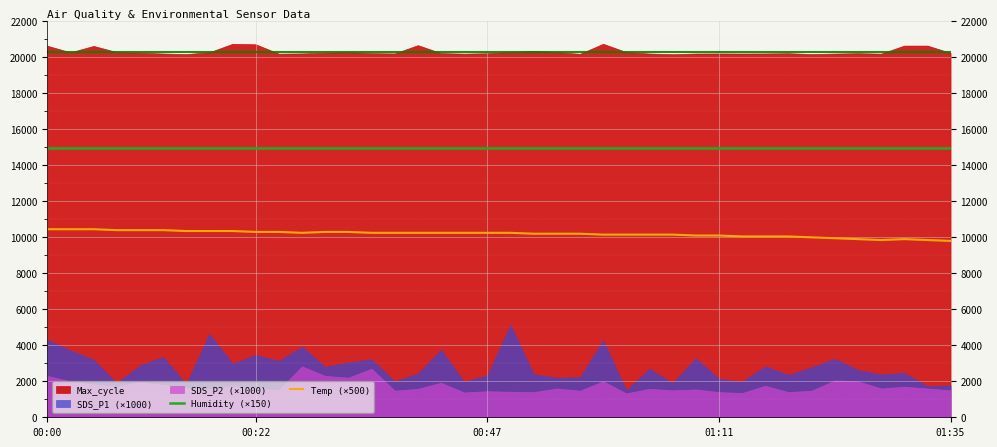

The Temp (×500) series shows 14004 at 35. True or false?

False